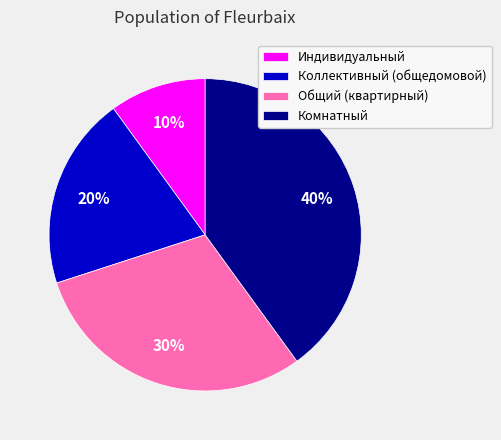

The Общий (квартирный) slice represents 30% of the pie. True or false?

True